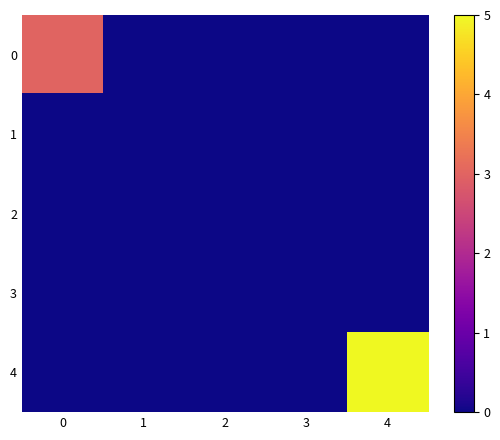

Between 4 and 1, which is larger?

4